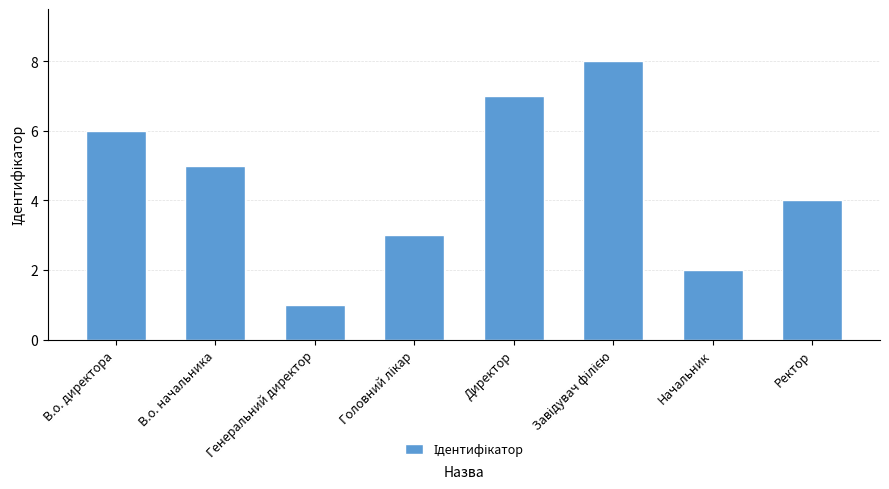

What is the minimum value shown in the chart?

1